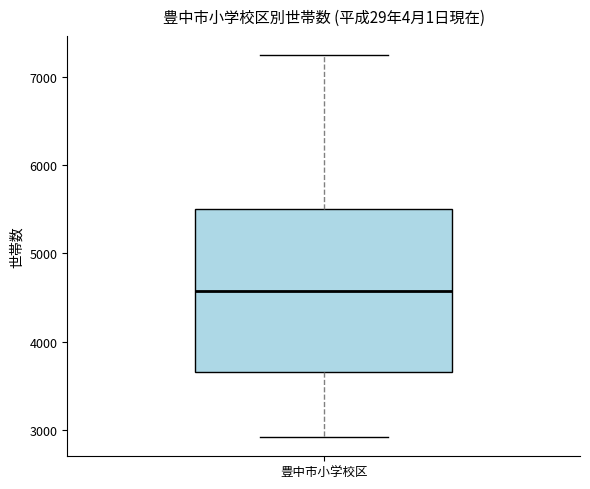

Read this box plot against the y-axis: the position of the median line, the range covered by the box, and the ends of both whiskers. The values are not printed on the chart, so give them approximately, as read against the axis.

median 4600, box 3700 to 5500, whiskers 2900 to 7200